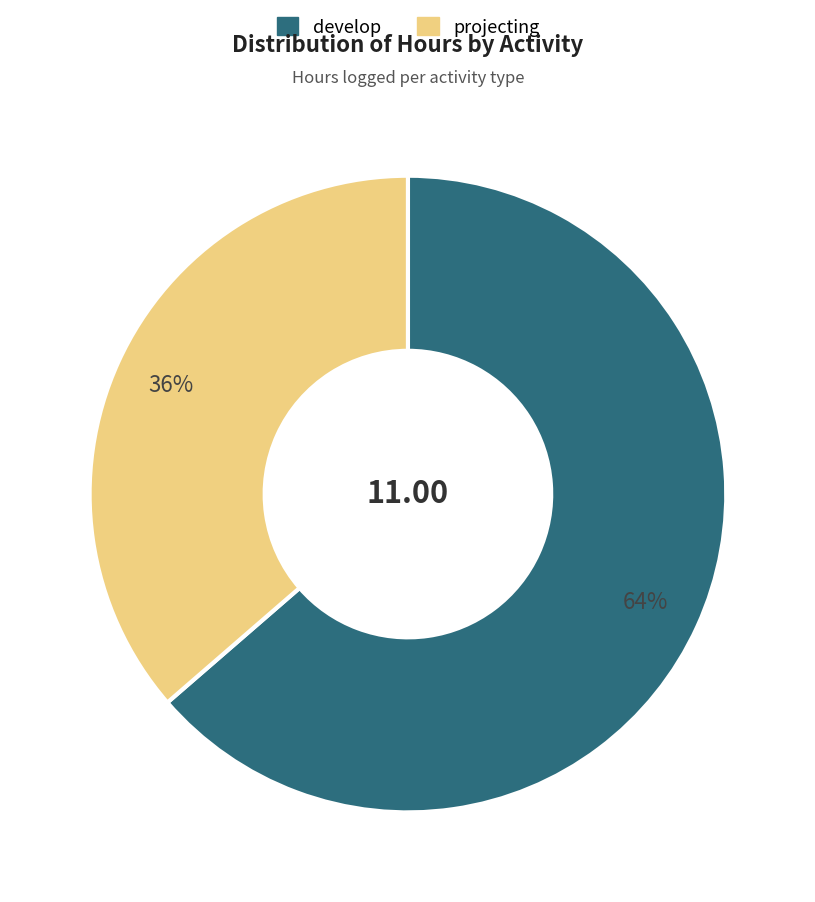

Is it true that develop is 64% of the pie?

True